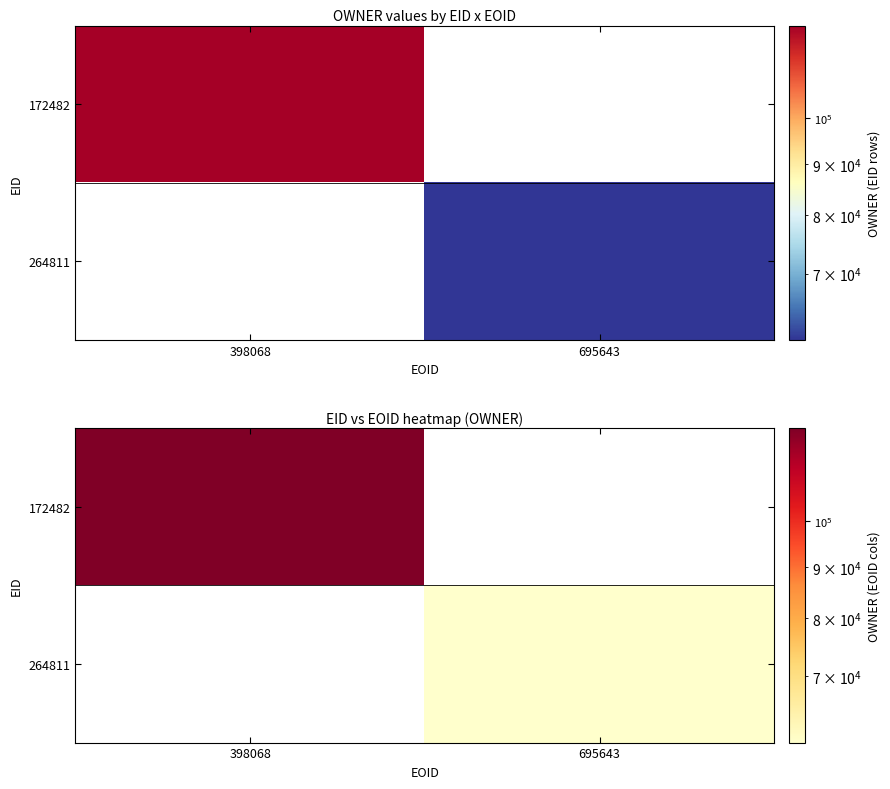

Between 398068 and 695643, which series saw the biggest shift?

172482